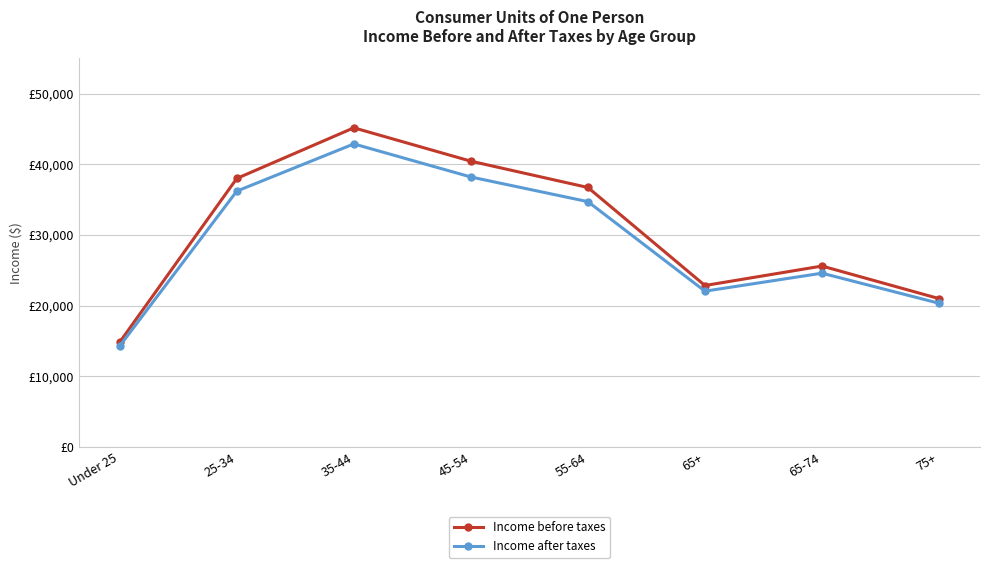

Which series has the largest range (max minus min)?

Income before taxes